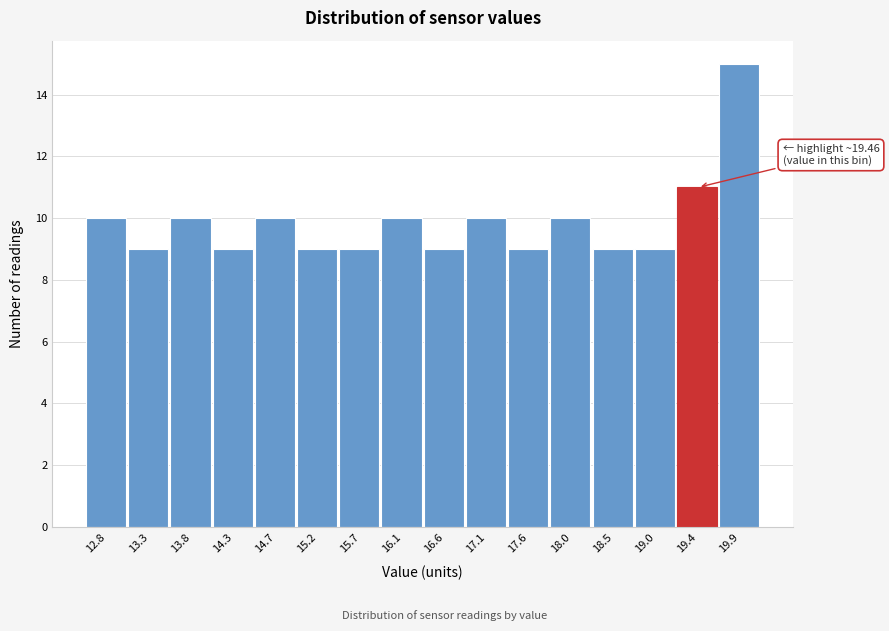

Reading left to right, list all the values displayed in this chart.

12.8=10	13.3=9	13.8=10	14.3=9	14.7=10	15.2=9	15.7=9	16.1=10	16.6=9	17.1=10	17.6=9	18.0=10	18.5=9	19.0=9	19.4=11	19.9=15